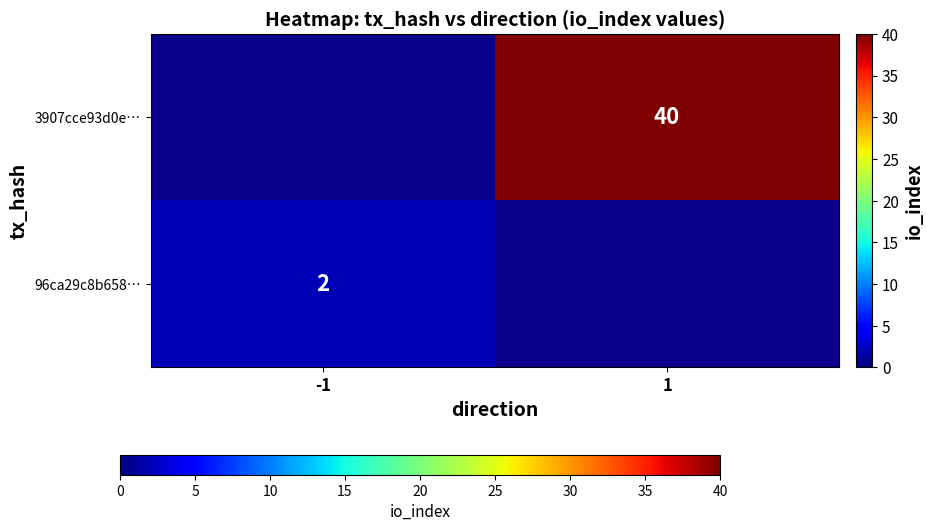

True or false: 3907cce93d0e… has a value of 40 at 1.

True